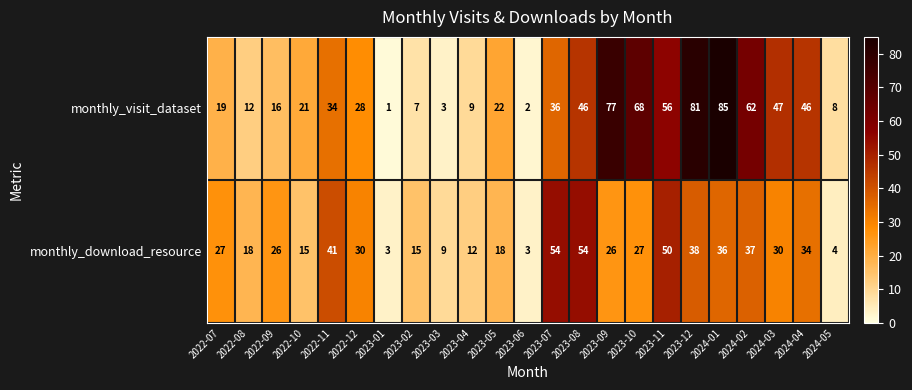

Which label corresponds to the largest value in the chart?

2024-01